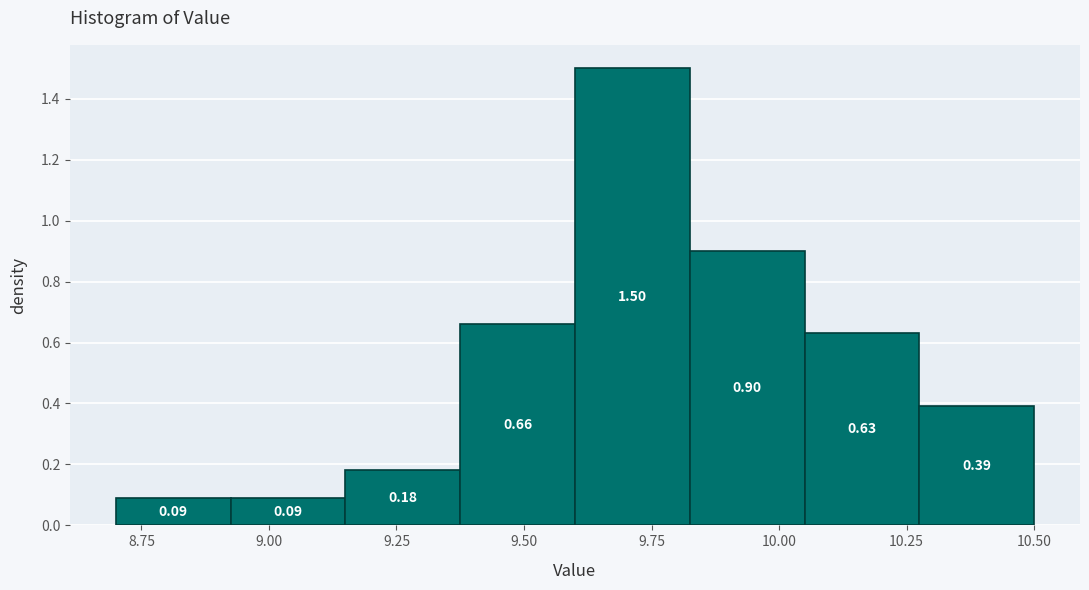

Reading left to right, list every bar in this chart as the range it spans on the x-axis followed by its height. The bar edges are not printed on the chart, so give them approximately, as read against the axis.

8.700 to 8.925: 0.09
8.925 to 9.150: 0.09
9.150 to 9.375: 0.18
9.375 to 9.600: 0.66
9.600 to 9.825: 1.50
9.825 to 10.050: 0.90
10.050 to 10.275: 0.63
10.275 to 10.500: 0.39